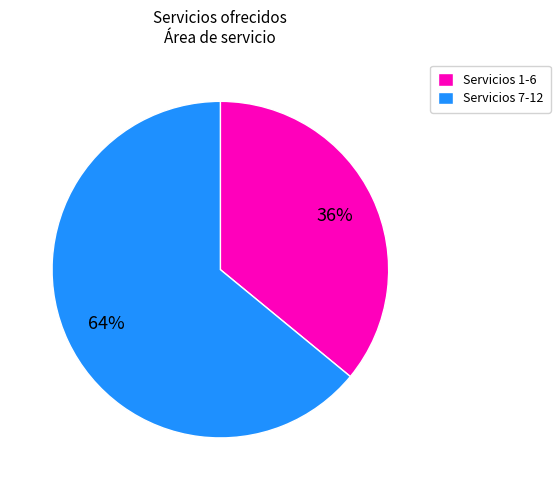

Between Servicios 1-6 and Servicios 7-12, which is larger?

Servicios 7-12